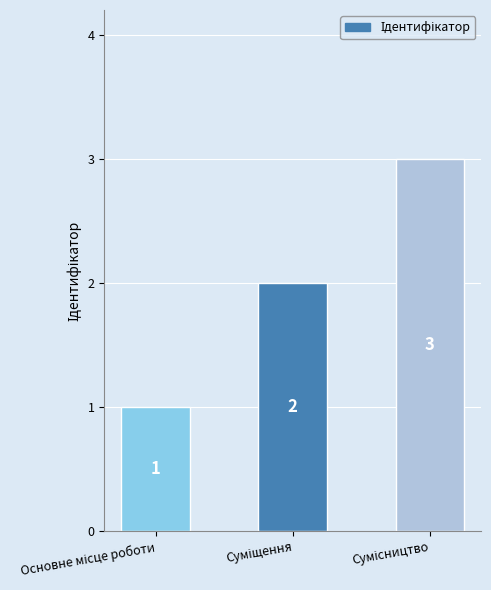

What is the sum of all values?

6